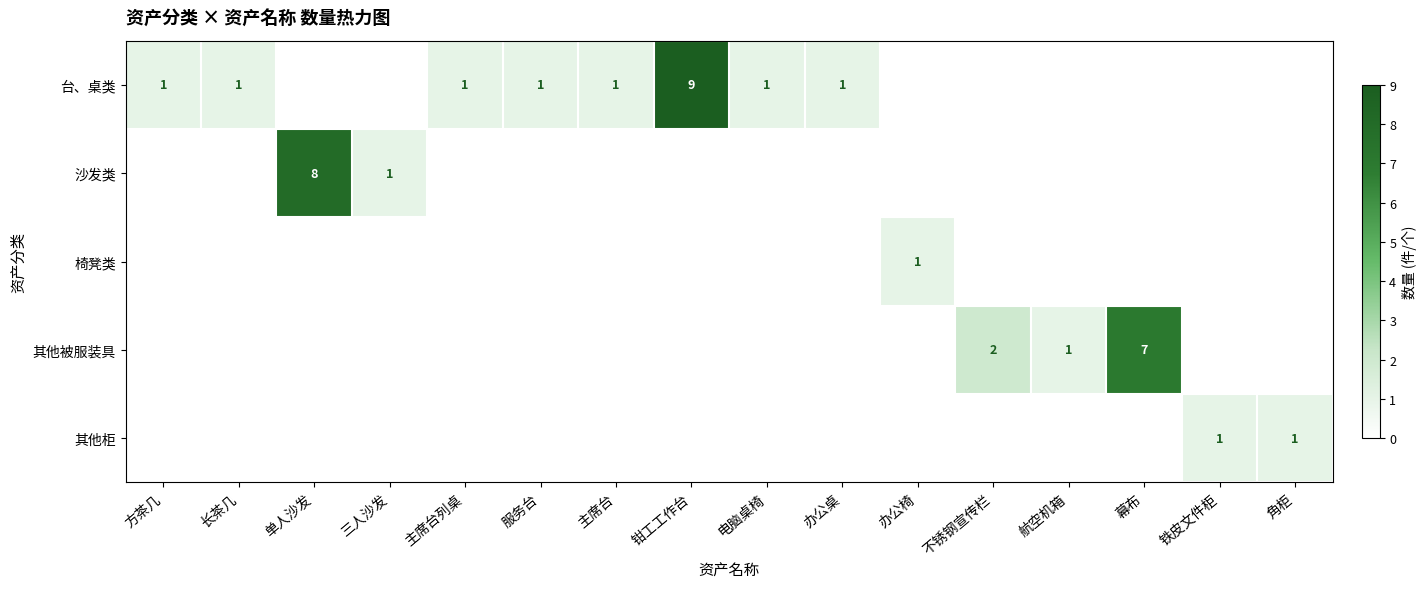

The value of 沙发类 at 三人沙发 is 1. True or false?

True